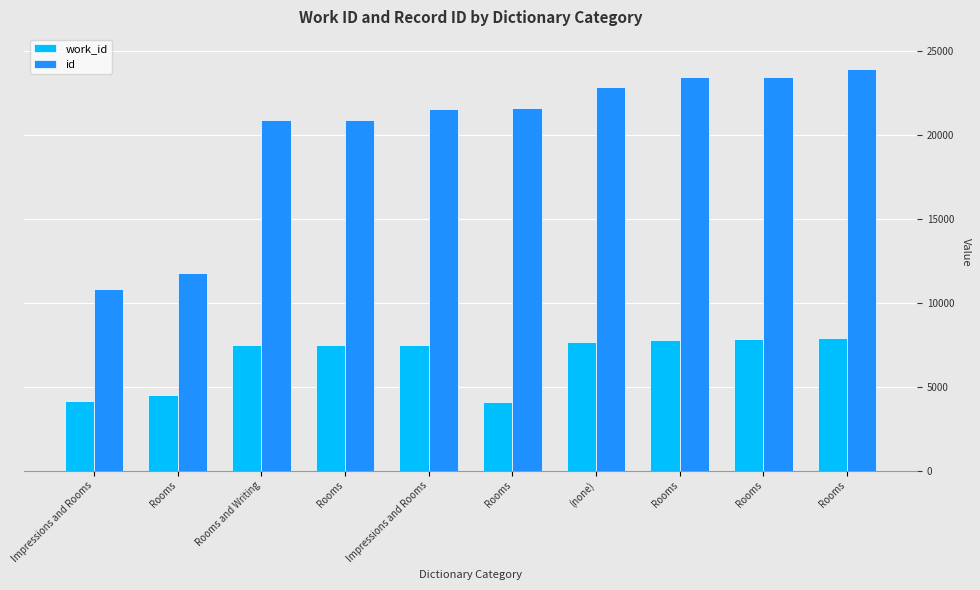

Rank the series by their average value, from lowest to highest.

work_id, id